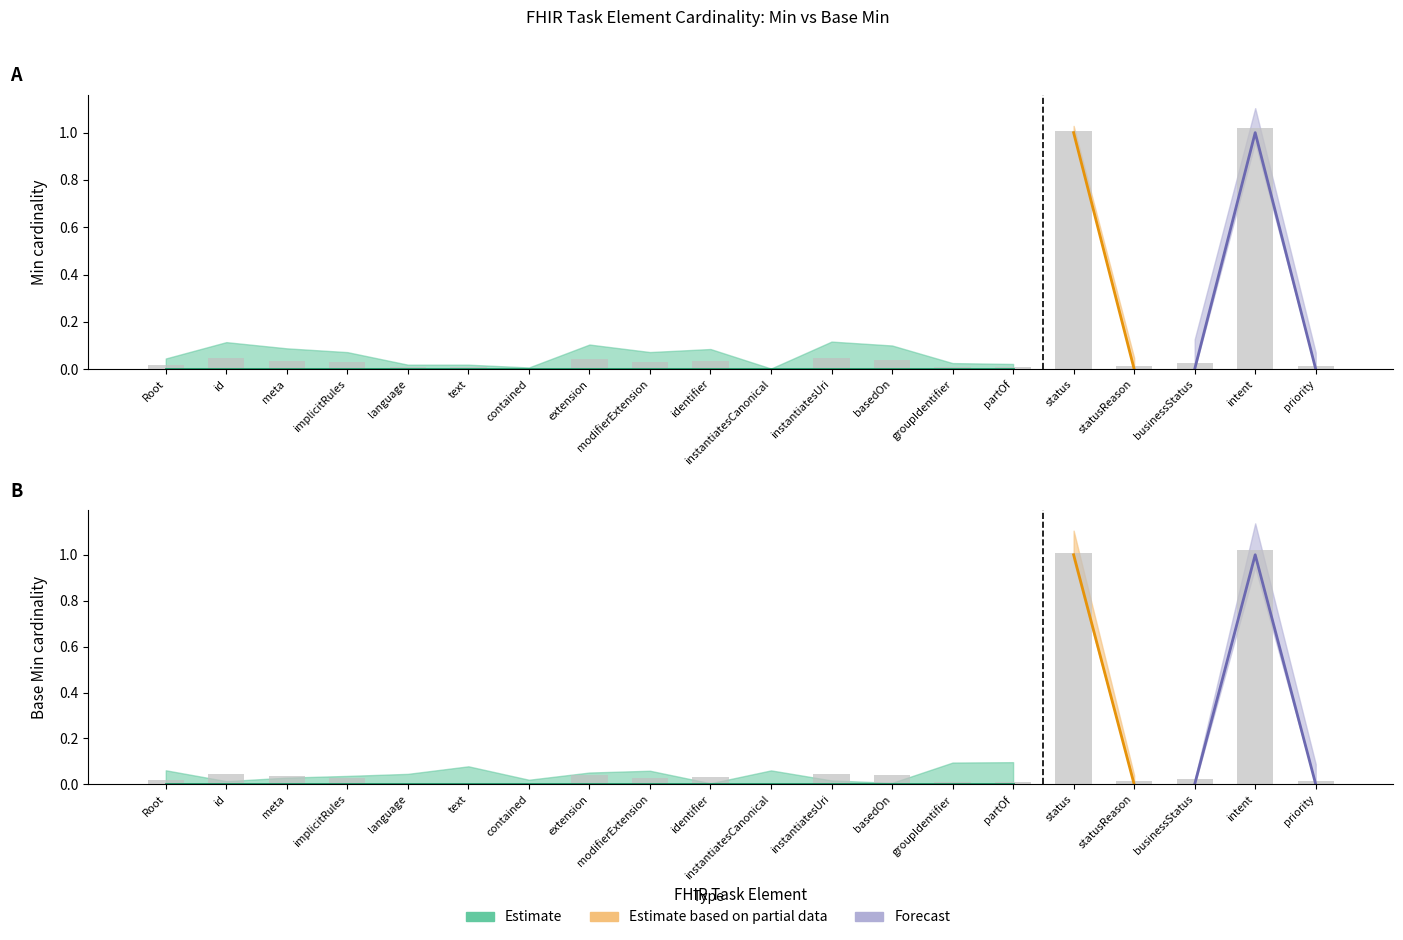

Reading left to right, list all the values displayed in this chart.

Min: 0.0	0.0	0.0	0.0	0.0	0.0	0.0	0.0	0.0	0.0	0.0	0.0	0.0	0.0	0.0	1.0	0.0	0.0	1.0	0.0
Base Min: 0.0	0.0	0.0	0.0	0.0	0.0	0.0	0.0	0.0	0.0	0.0	0.0	0.0	0.0	0.0	1.0	0.0	0.0	1.0	0.0